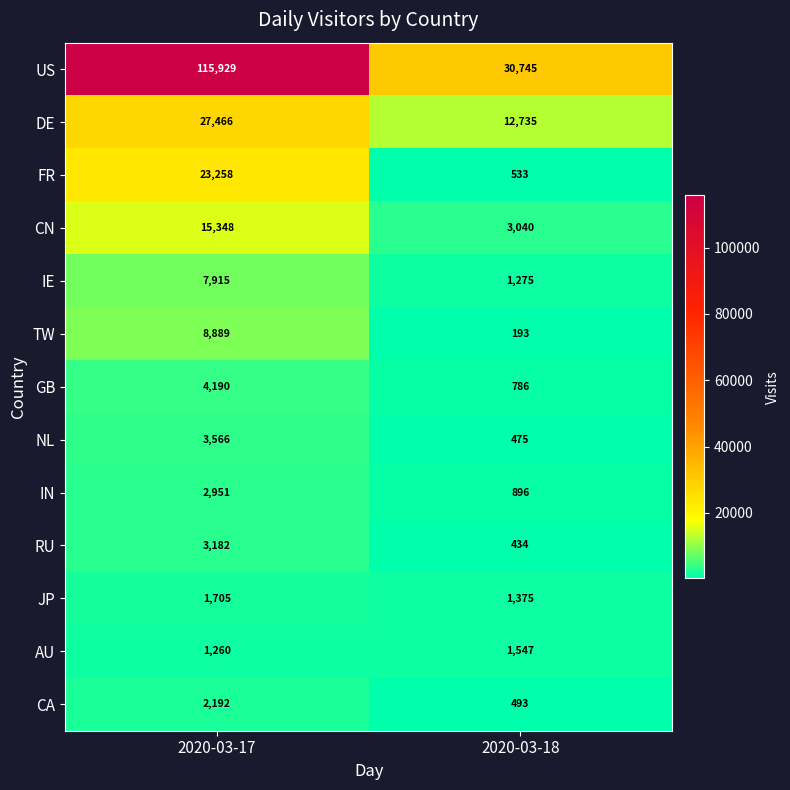

Rank the series by their maximum value, from lowest to highest.

AU, JP, CA, IN, RU, NL, GB, IE, TW, CN, FR, DE, US